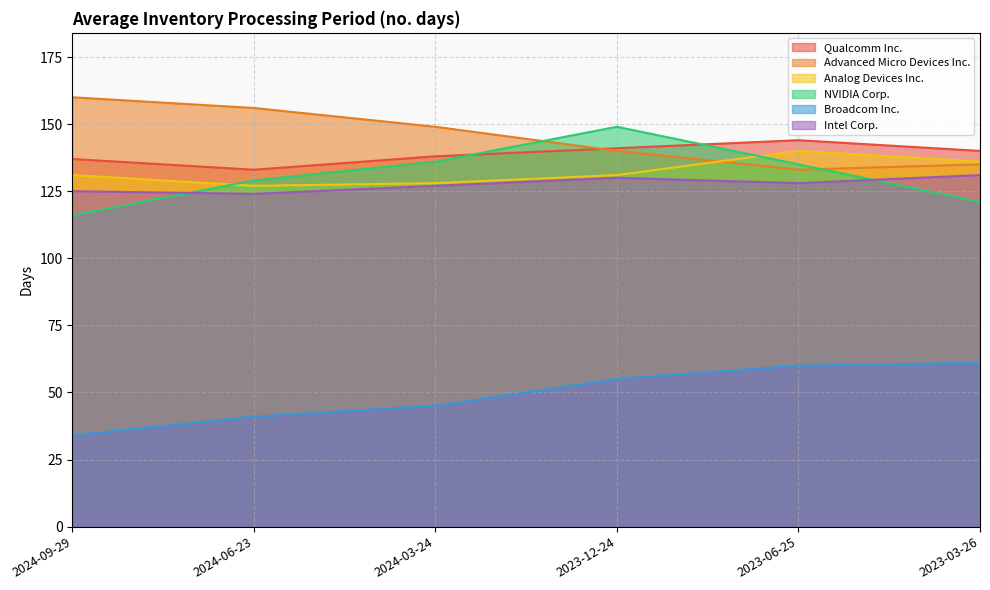

What is the difference between the highest and lowest values at 2024-09-29?

126